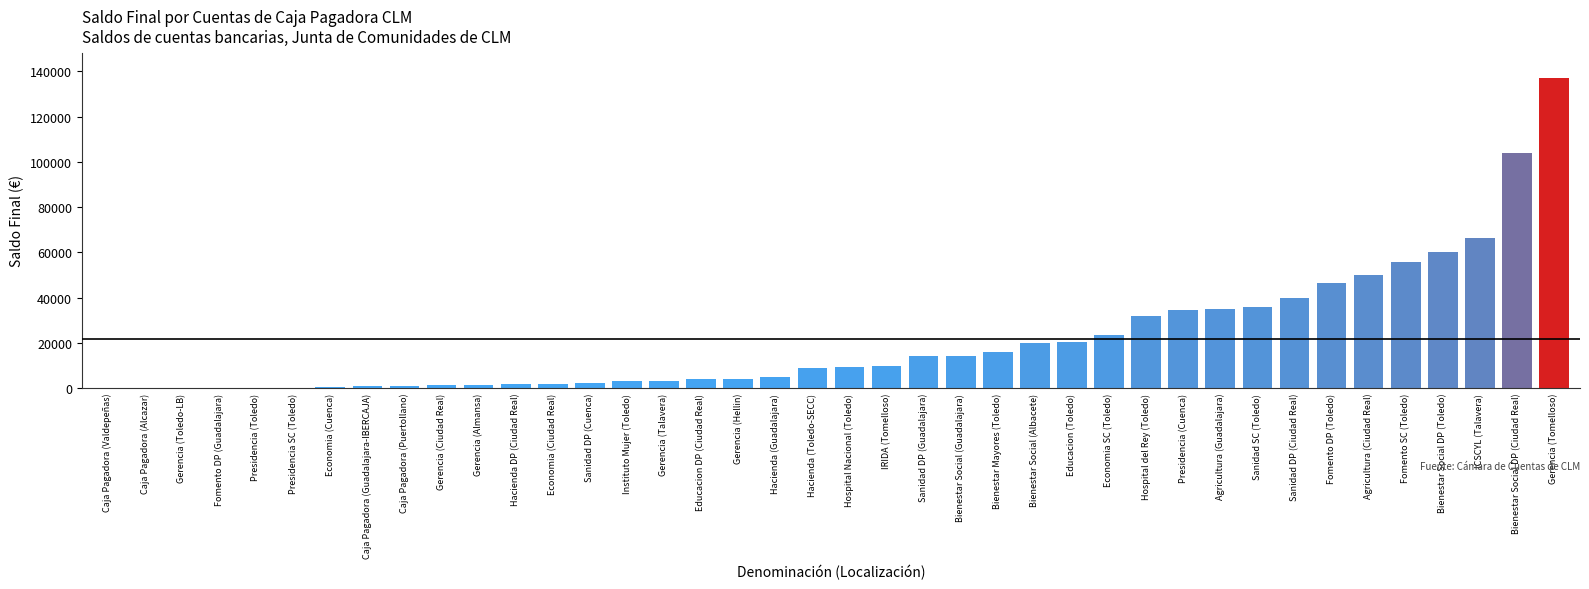

The chart shows a value of 14005.4 at Sanidad DP (Guadalajara). True or false?

True